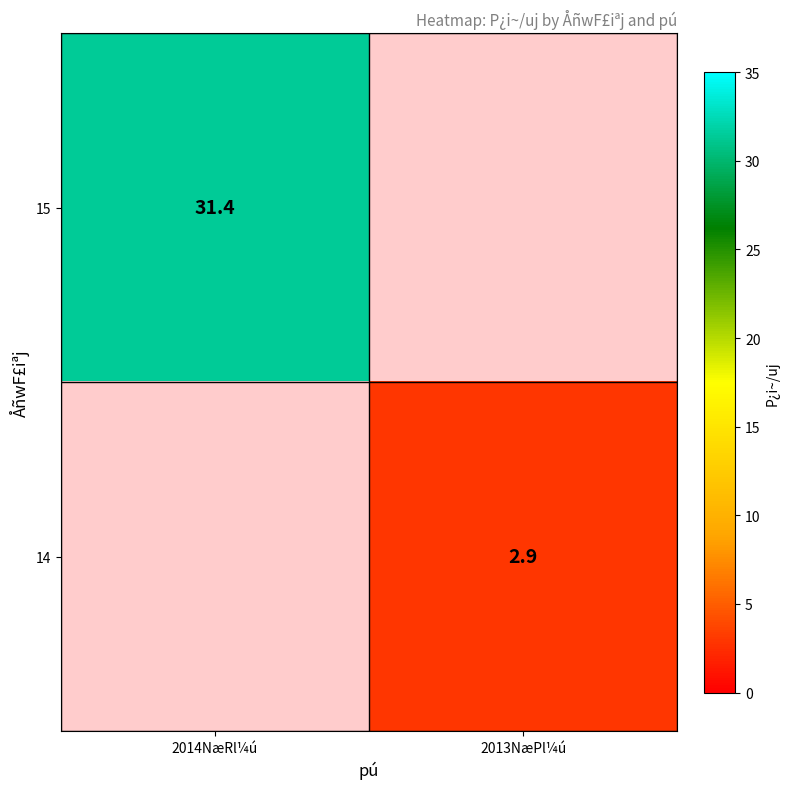

Which label corresponds to the smallest value in the chart?

2013NæPl¼ú